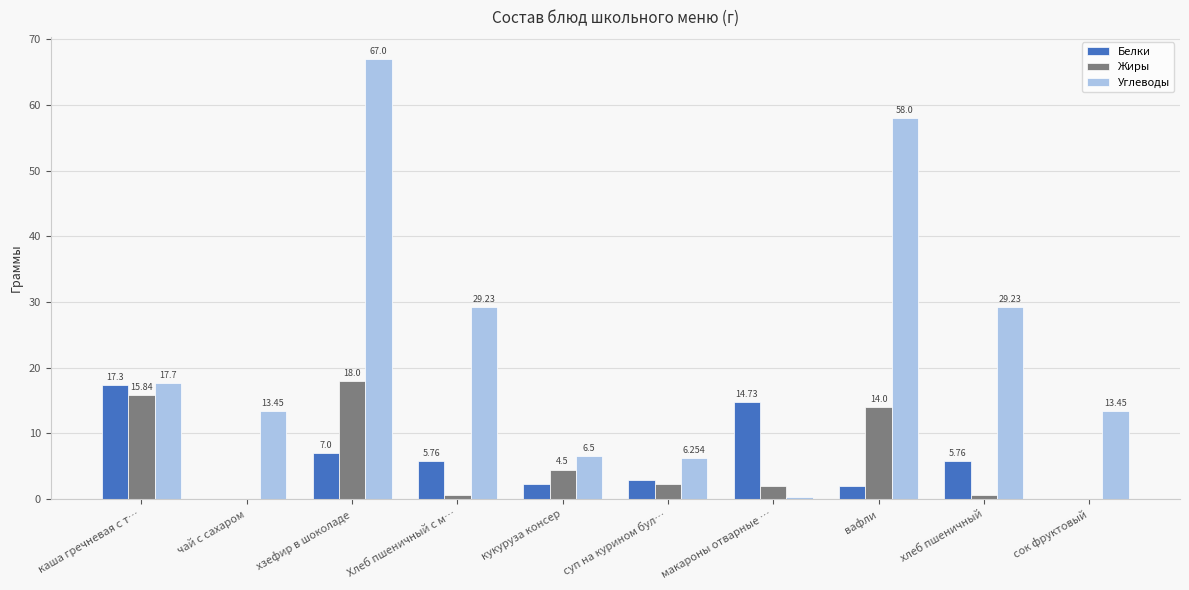

Which label corresponds to the largest value in the chart?

хзефир в шоколаде